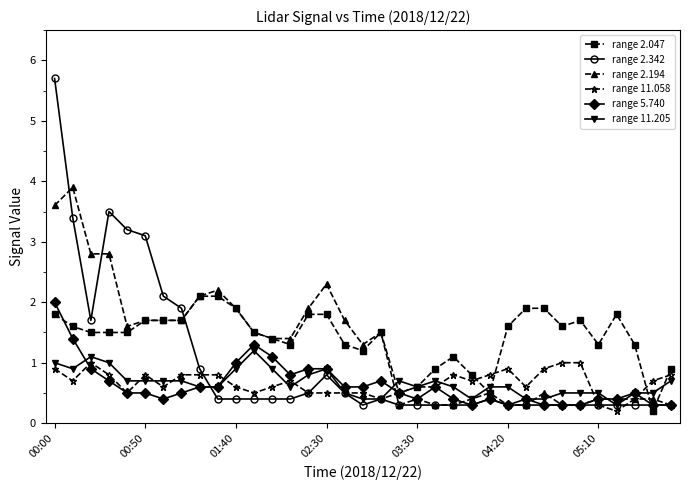

List the series in order of their peak value, highest first.

range 2.342, range 2.194, range 2.047, range 5.740, range 11.205, range 11.058